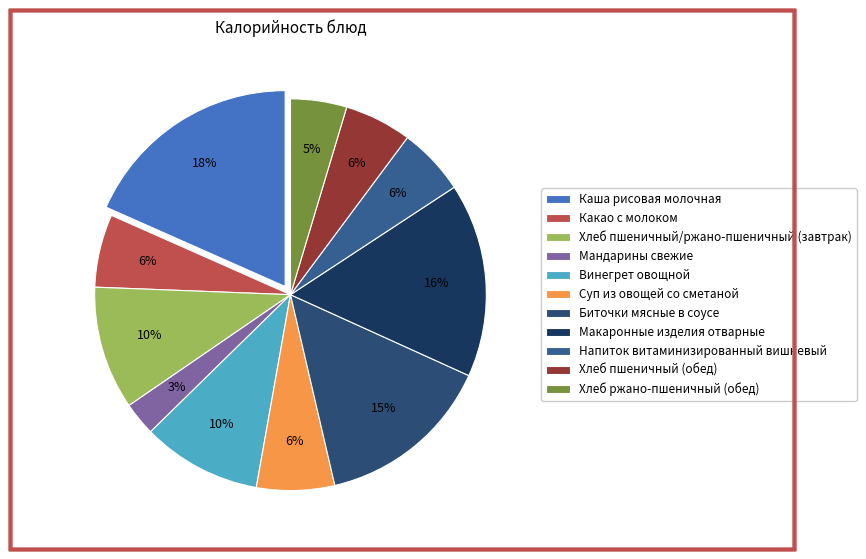

The Винегрет овощной slice represents 23% of the pie. True or false?

False